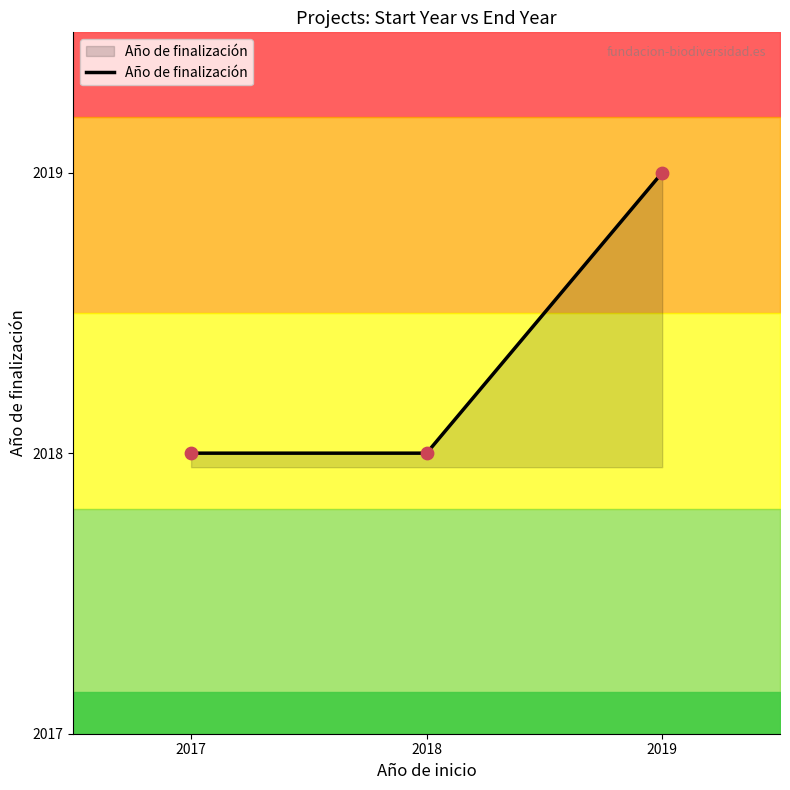

What is the change in value from 2017 to 2019?

+1